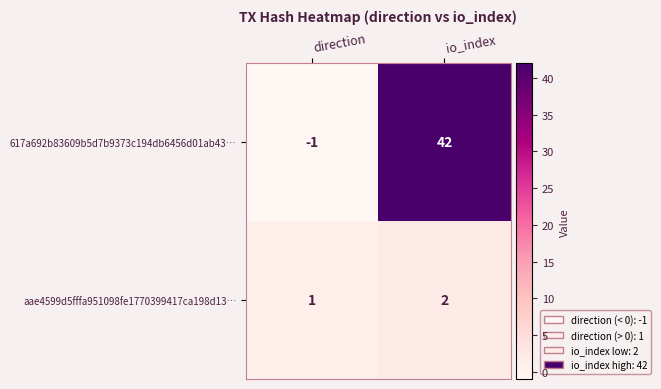

At which label is 617a692b83609b5d7b9373c194db6456d01ab43… closest to 20?

direction